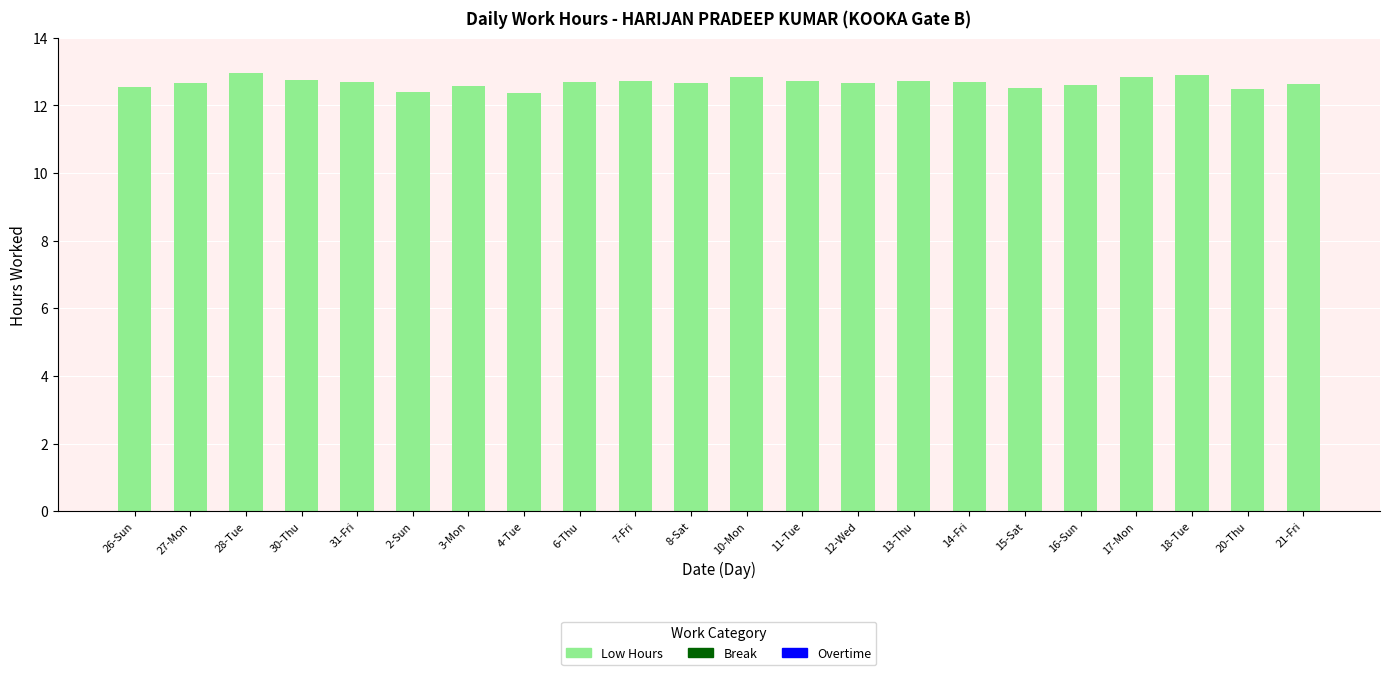

What is the difference between the values at 10-Mon and 15-Sat?

0.3